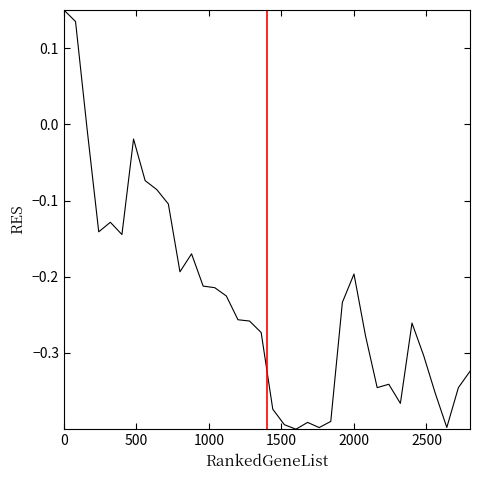

Does the chart have visible grid lines?

No